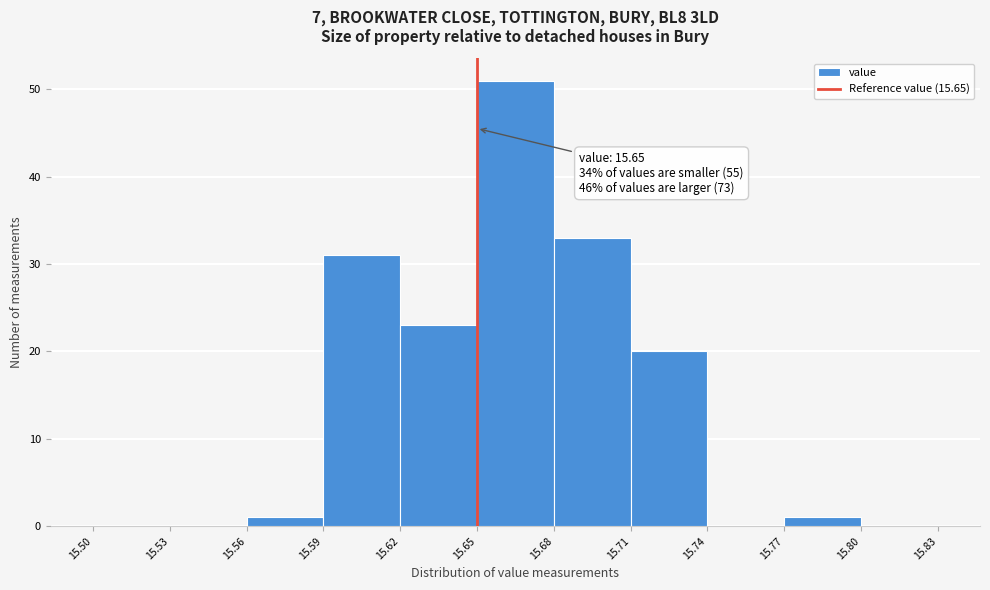

Over which range of the x-axis is the bar tallest?

15.65 to 15.68